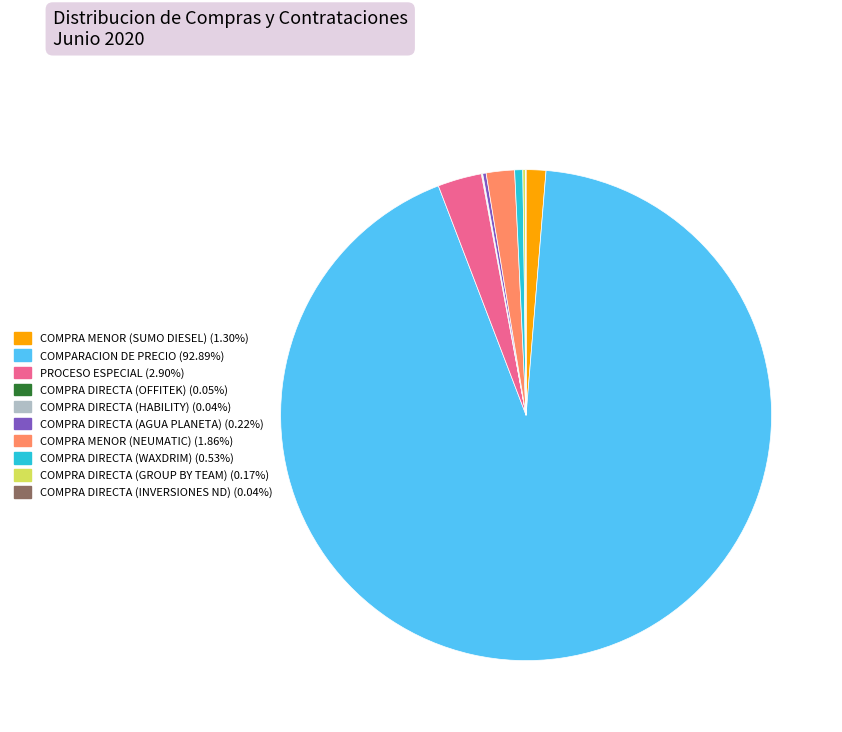

Is there a majority slice in this chart?

Yes